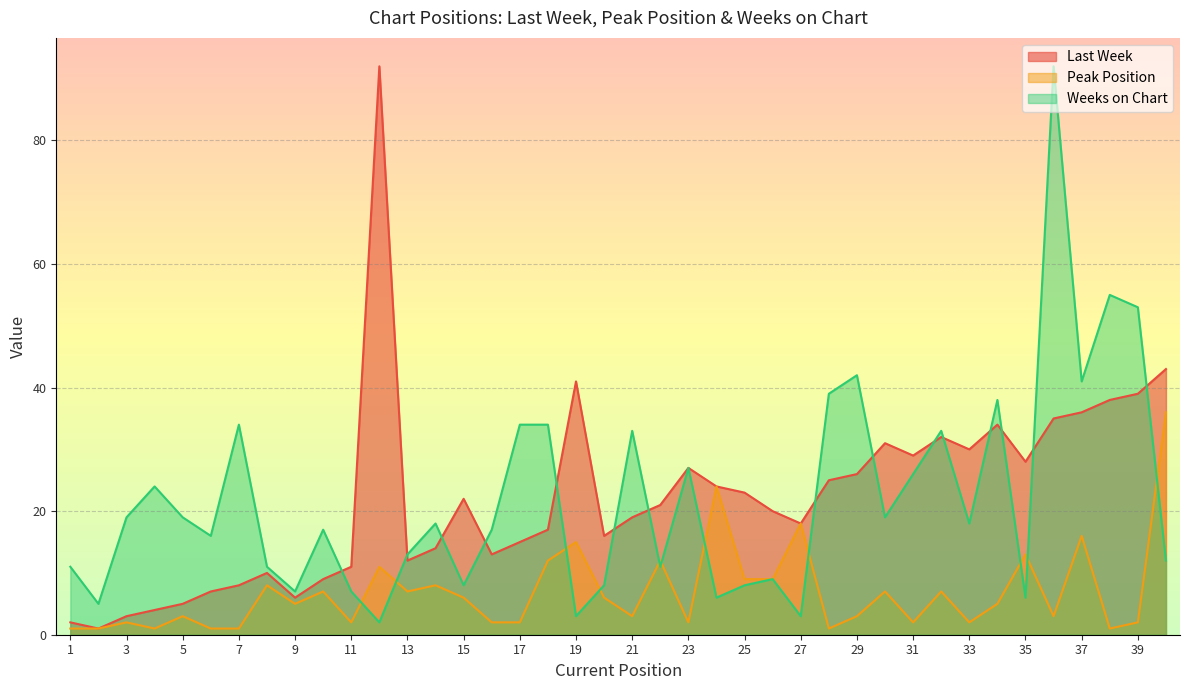

What is the average value of the Peak Position series?

7